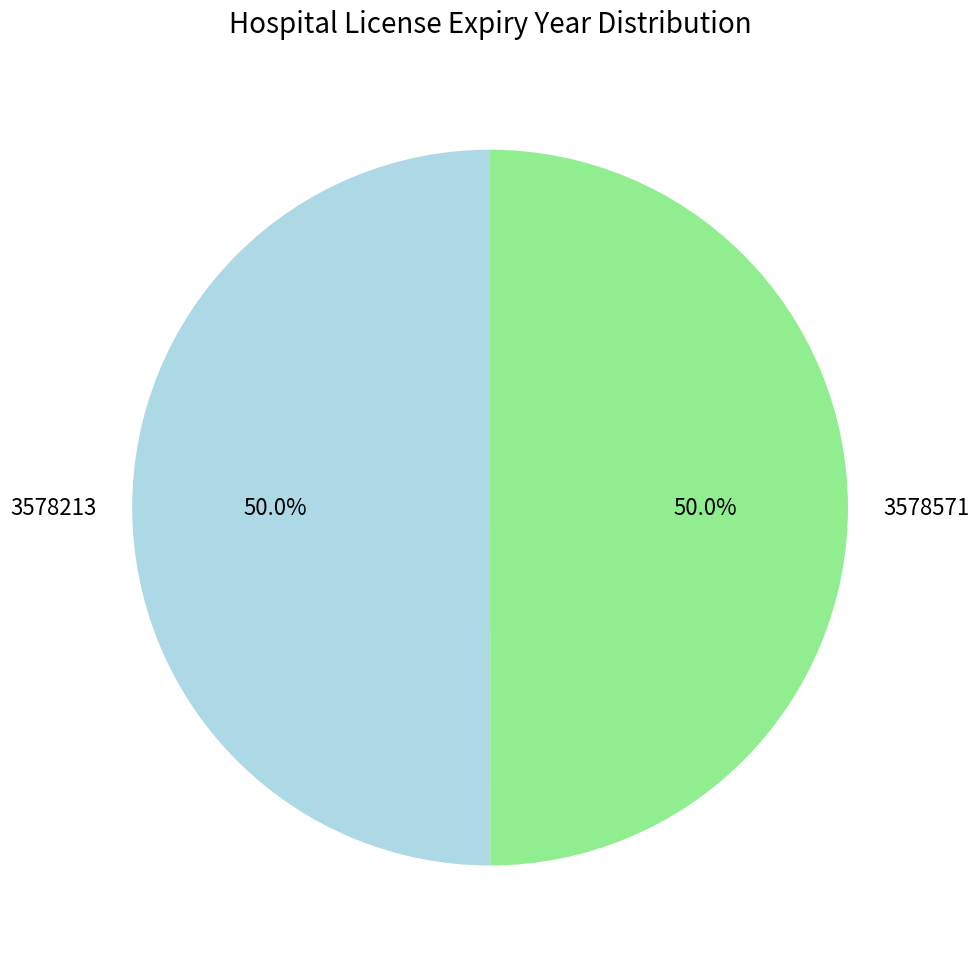

The 3578213 slice represents 44% of the pie. True or false?

False